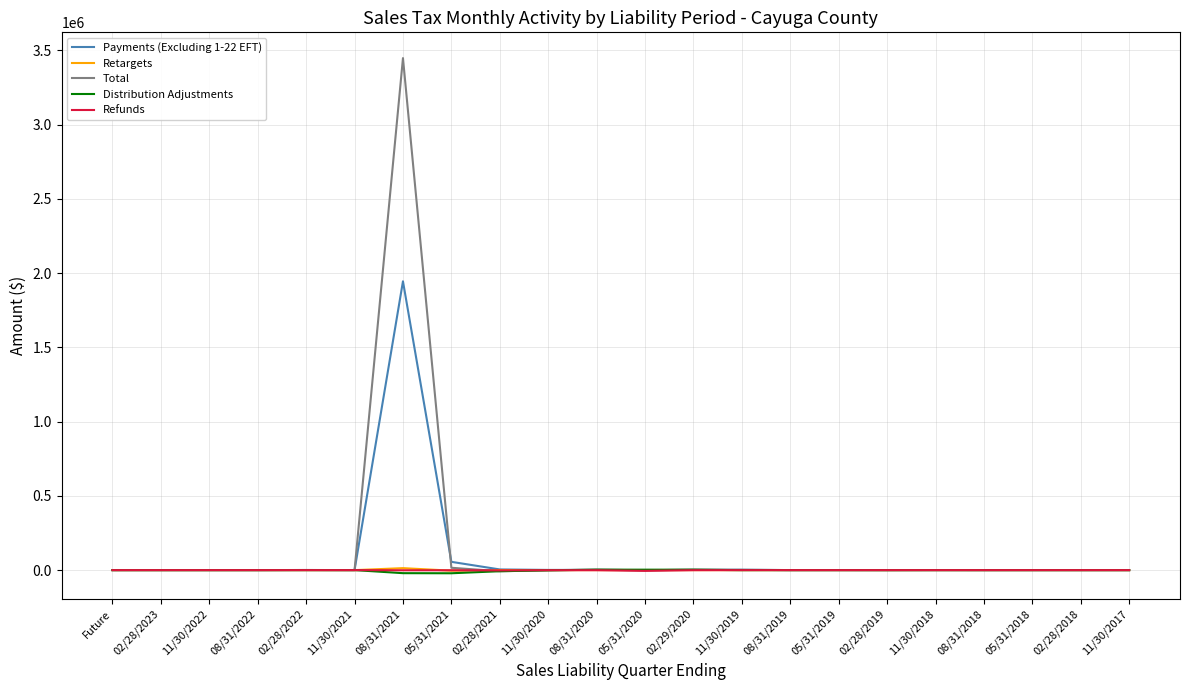

What is the difference between the maximum and minimum values in the Retargets series?

17071.3